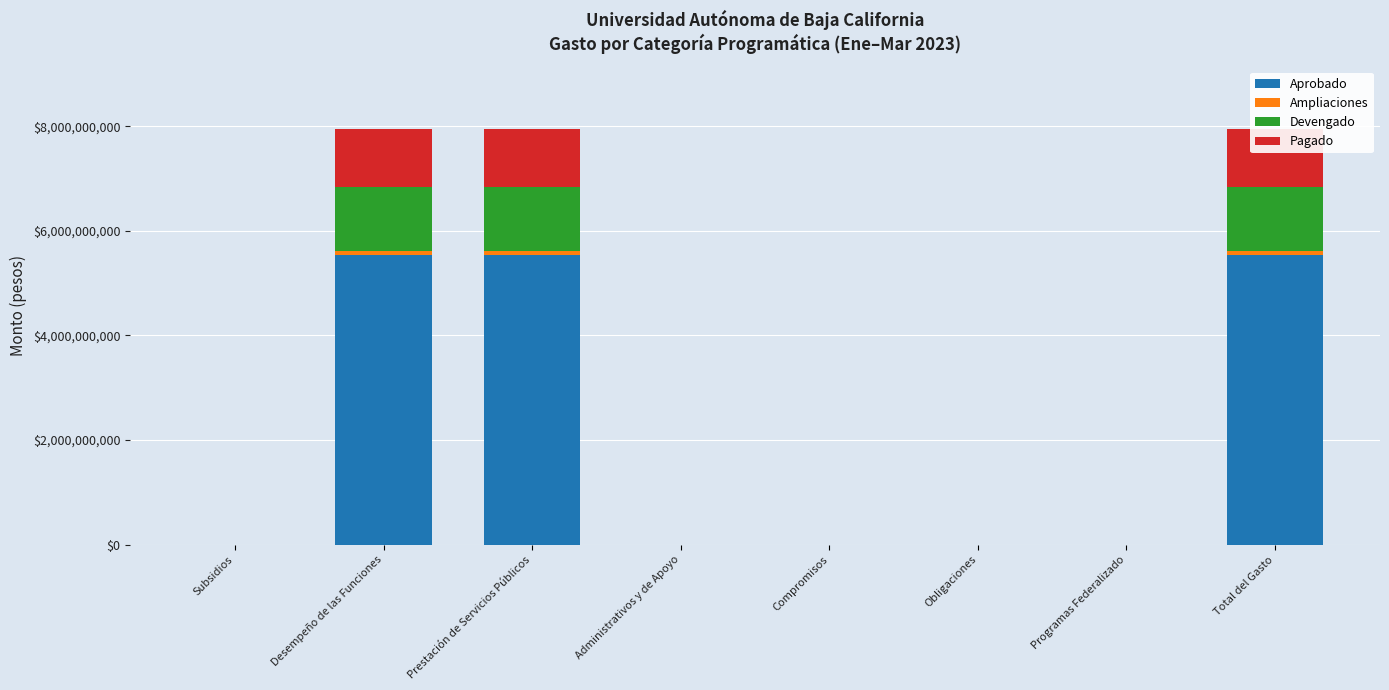

Which series changed the most between Prestación de Servicios Públicos and Administrativos y de Apoyo?

Aprobado